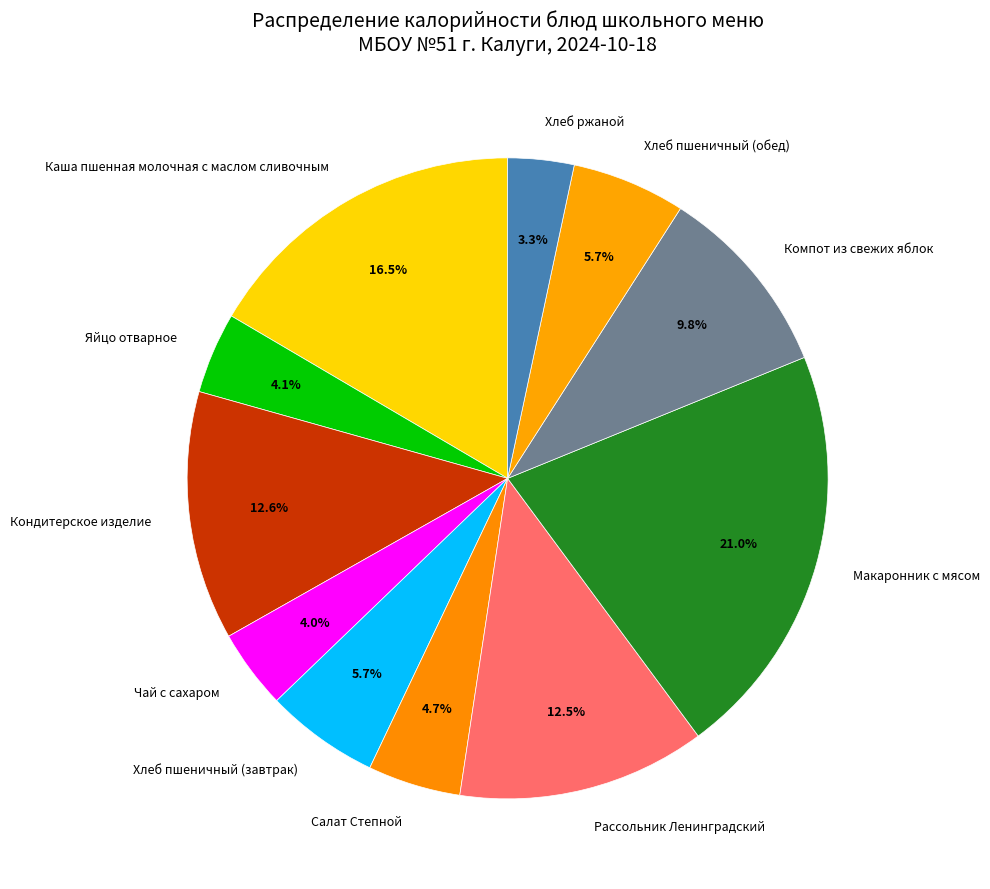

What percentage do Салат Степной and Хлеб пшеничный (обед) together represent?

10.4%